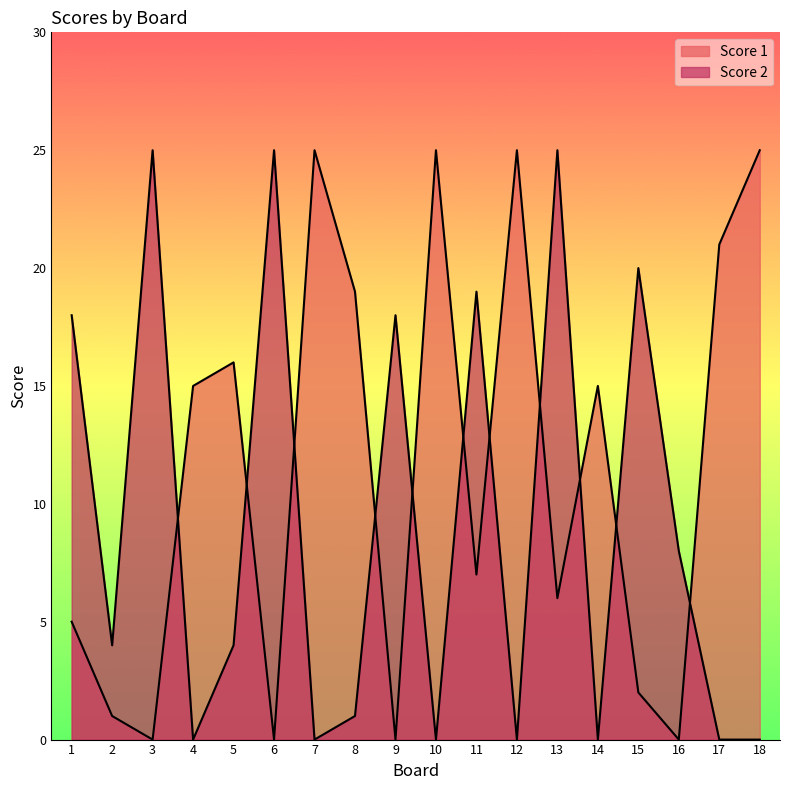

Which series contains the lowest Y value?

Score 1